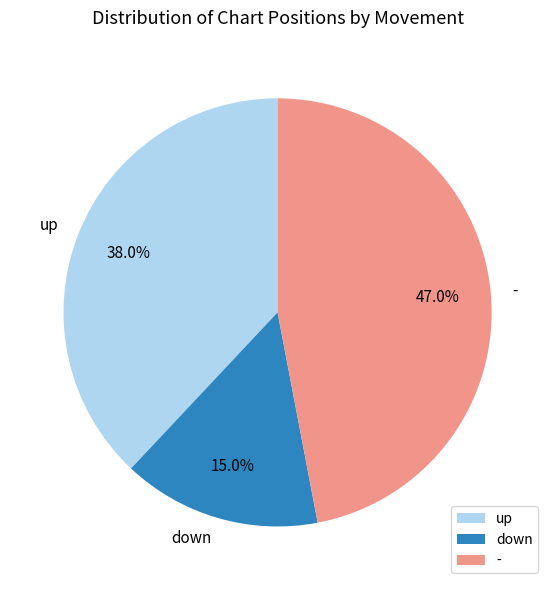

Rank the categories by value from lowest to highest.

down, up, -